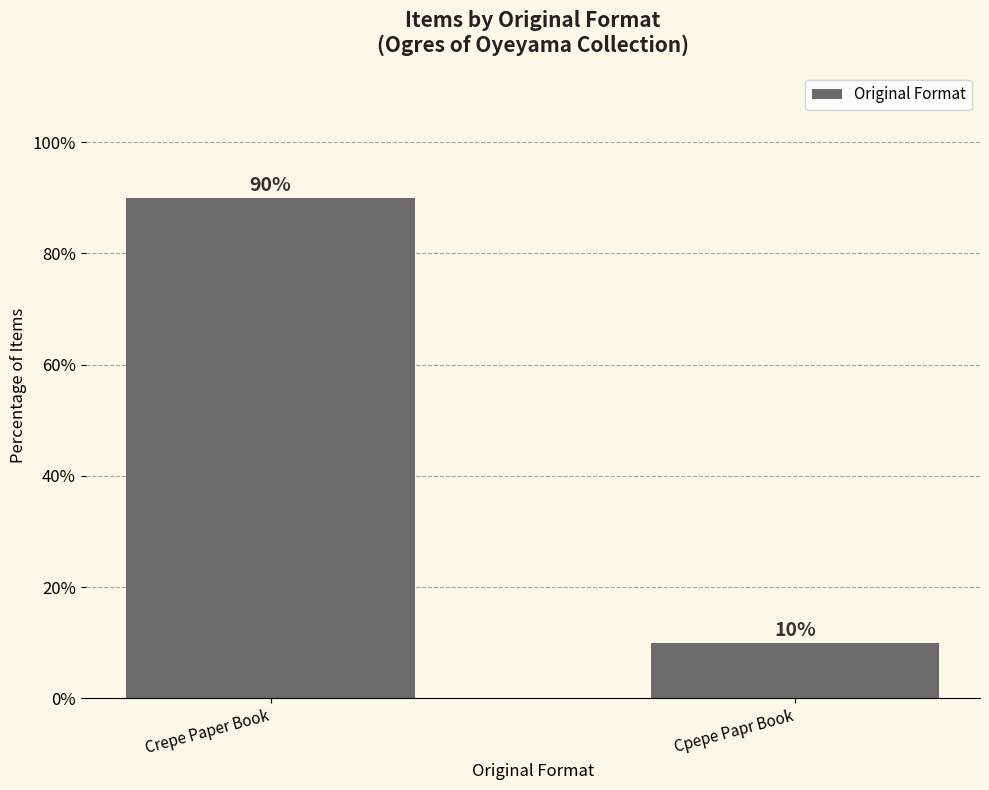

What is the label of the 1st bar from the right?

Cpepe Papr Book